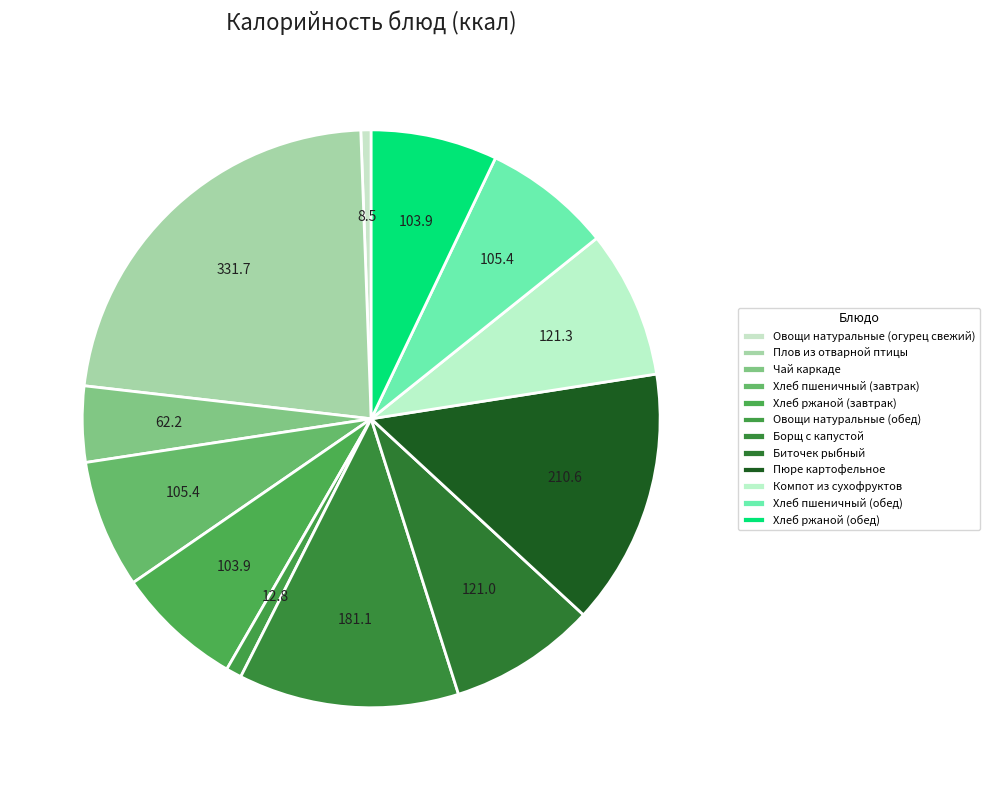

How many slices are in this pie chart?

12